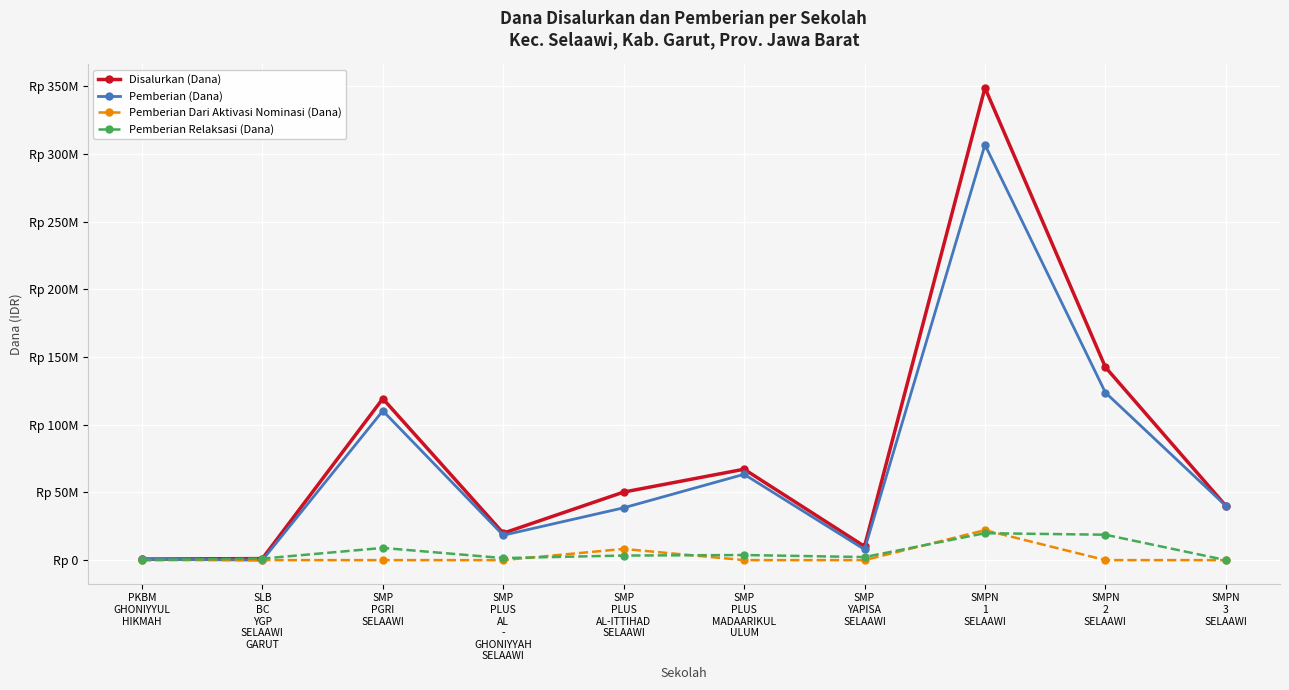

What are all the series names shown in the legend?

Disalurkan (Dana), Pemberian (Dana), Pemberian Dari Aktivasi Nominasi (Dana), Pemberian Relaksasi (Dana)